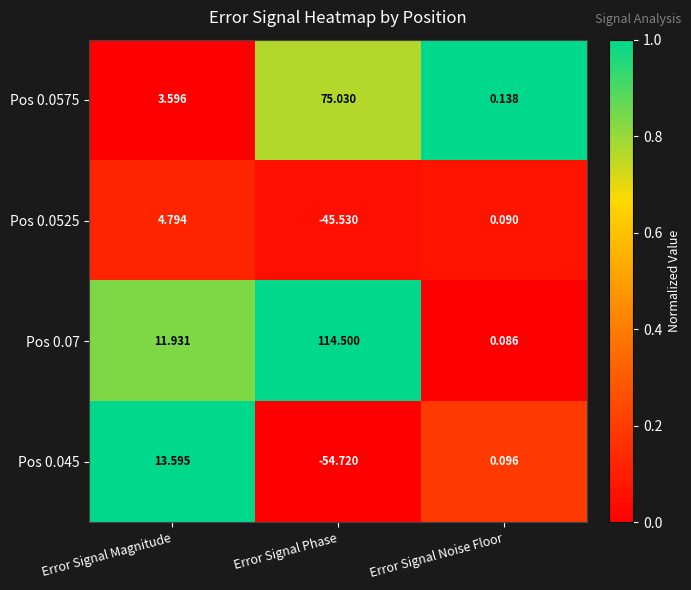

How many values in the Pos 0.0575 series exceed 3?

2